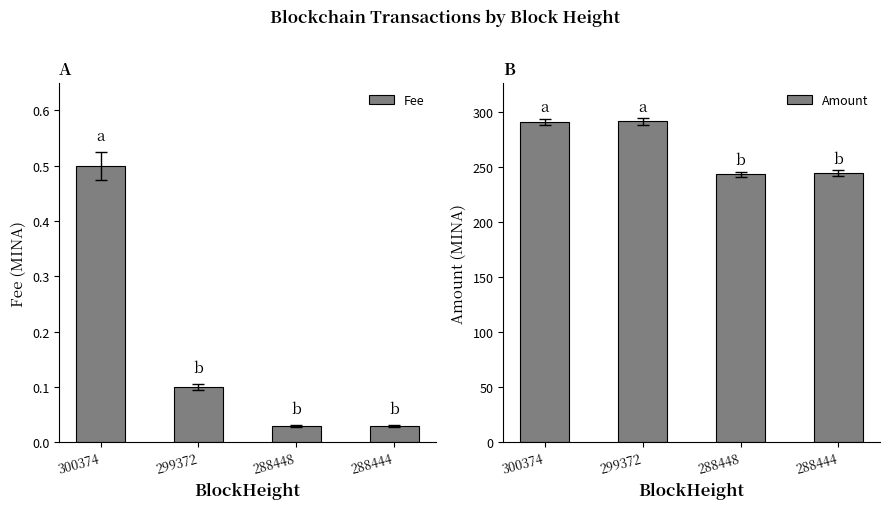

True or false: Amount has a value of 130.3 at 299372.

False